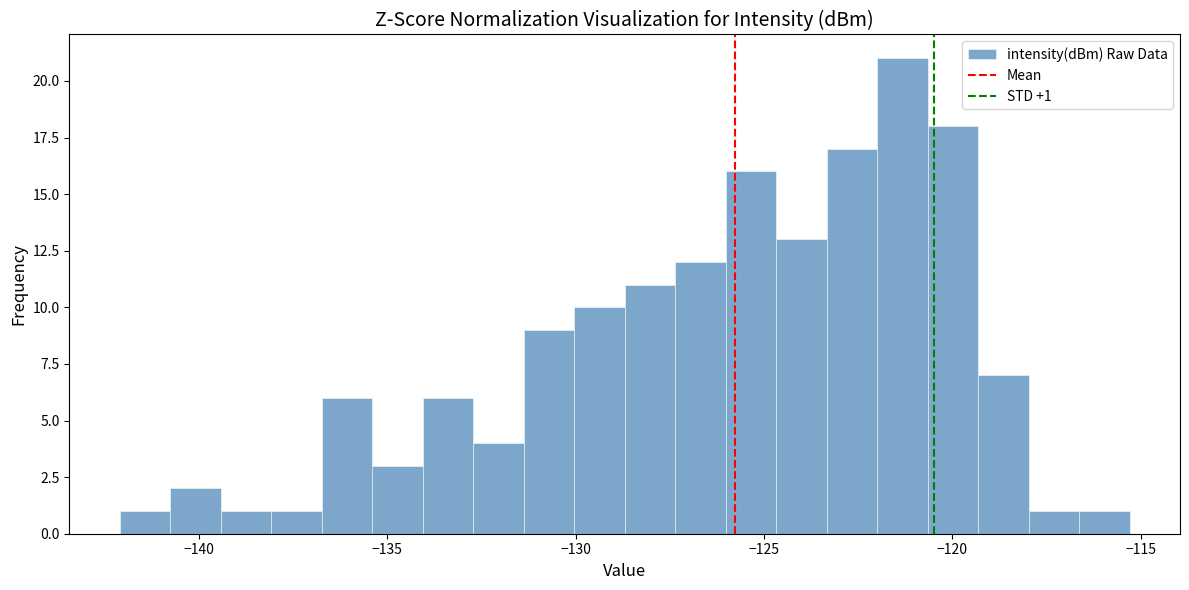

Around what value on the x-axis is the tallest bar? Give the approximate position of its centre, as read against the axis.

-121.5